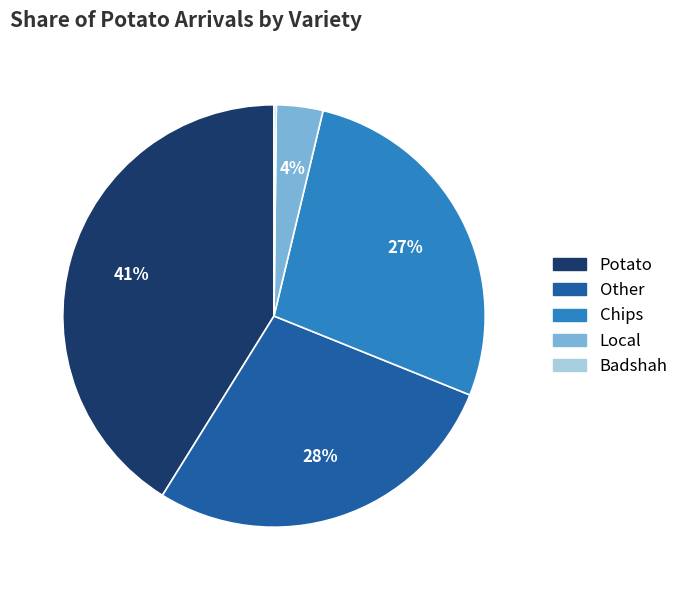

To the nearest percent, what is the difference between the largest and smallest slice percentages?

41%